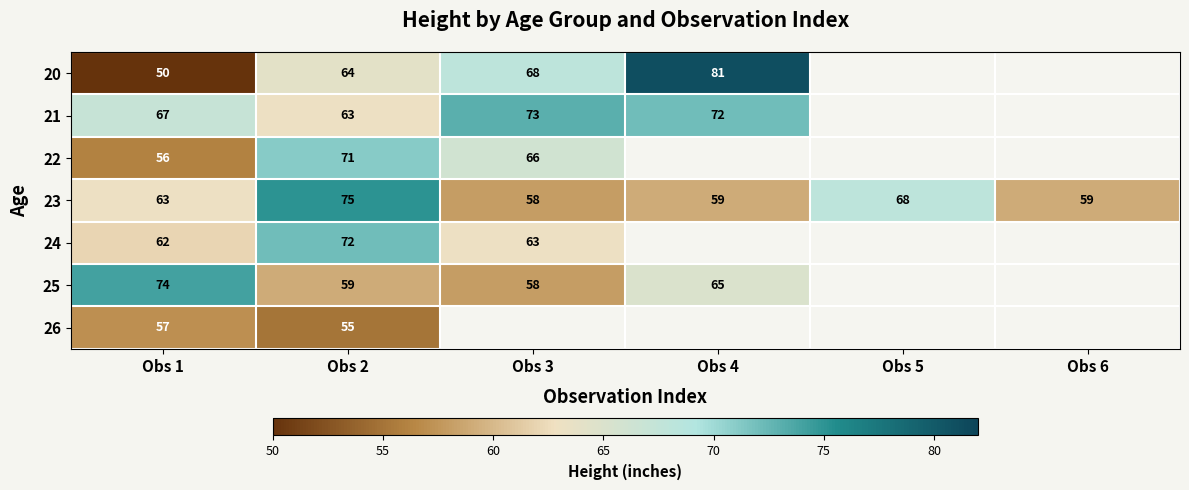

What is the approximate value of 23 at Obs 2?

75